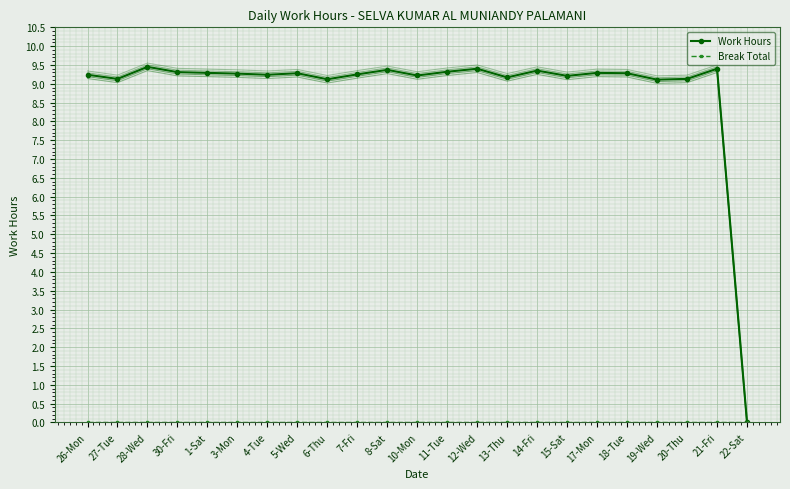

What is the difference between the Work Hours values at 21-Fri and 20-Thu?

0.3